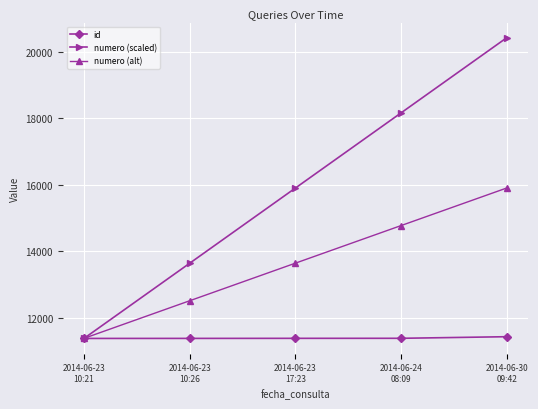

Is it true that numero (alt) equals 14776 at 2014-06-24
08:09?

True